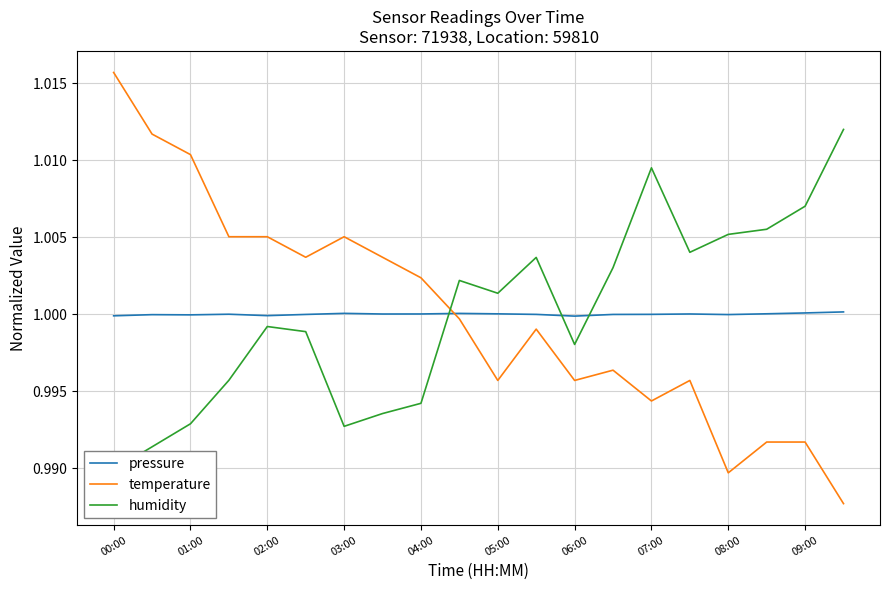

Reading left to right, list all the values displayed in this chart.

pressure: 1.0	1.0	1.0	1.0	1.0	1.0	1.0	1.0	1.0	1.0	1.0	1.0	1.0	1.0	1.0	1.0	1.0	1.0	1.0	1.0
temperature: 1.0	1.0	1.0	1.0	1.0	1.0	1.0	1.0	1.0	1.0	1.0	1.0	1.0	1.0	1.0	1.0	1.0	1.0	1.0	1.0
humidity: 1.0	1.0	1.0	1.0	1.0	1.0	1.0	1.0	1.0	1.0	1.0	1.0	1.0	1.0	1.0	1.0	1.0	1.0	1.0	1.0